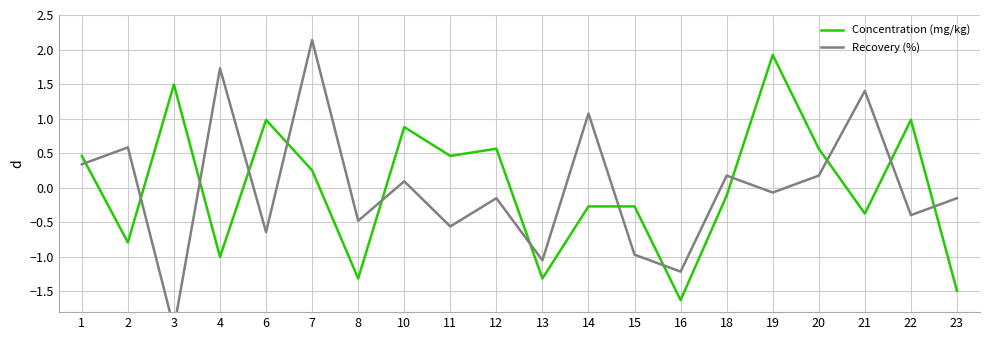

Where do Recovery (%) and Concentration (mg/kg) first cross each other?

1 and 2